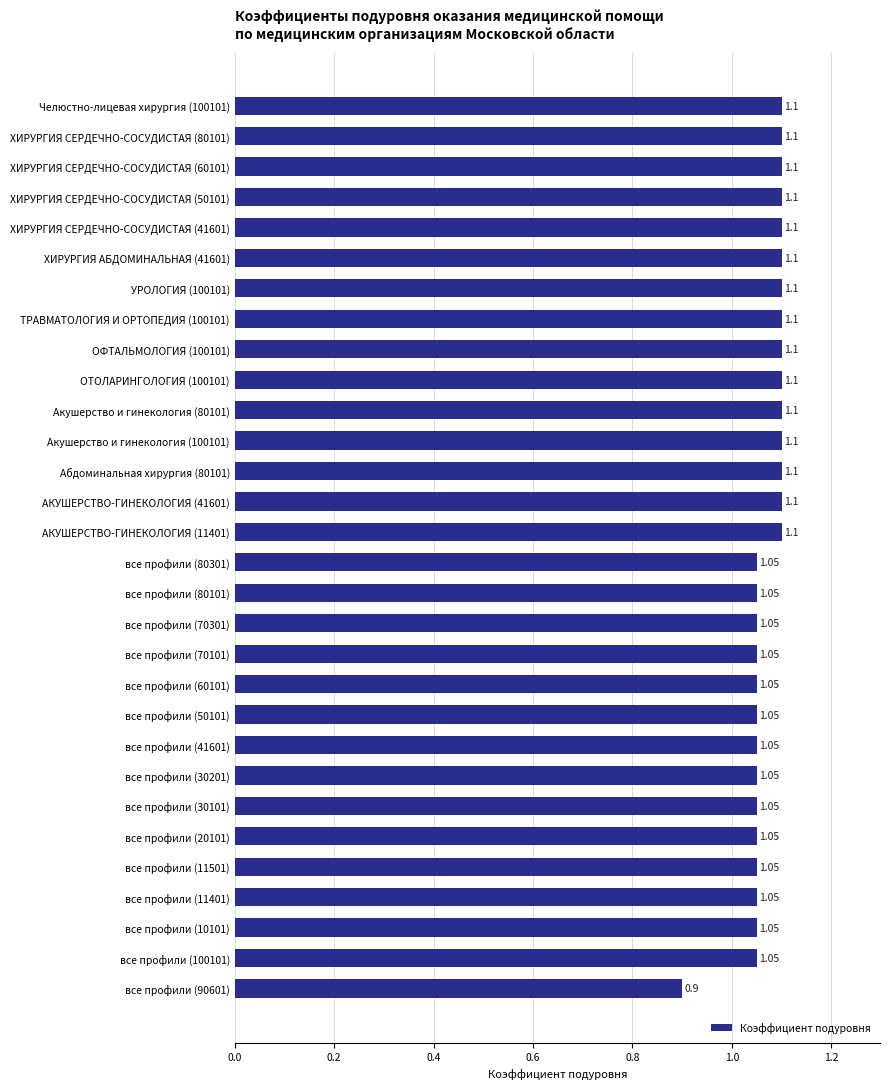

What is the ratio of the value at ХИРУРГИЯ СЕРДЕЧНО-СОСУДИСТАЯ (41601) to the value at все профили (60101)?

1.0